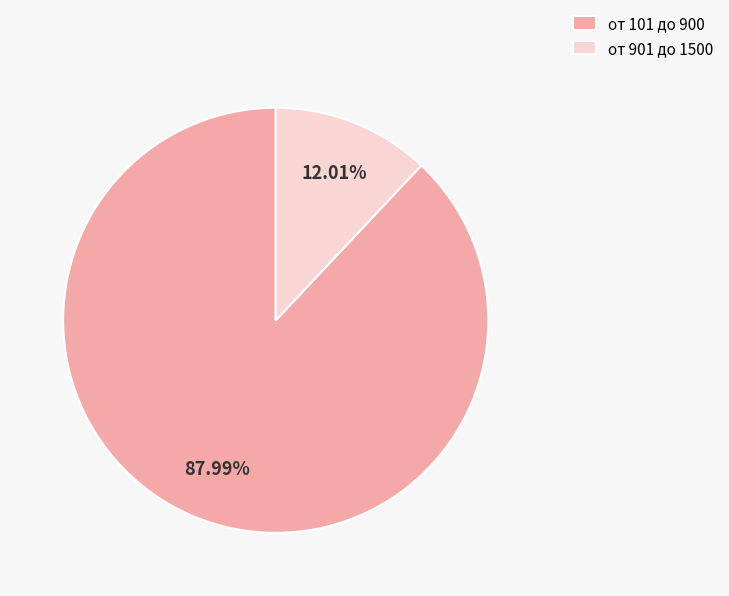

What is the ratio of the value at от 901 до 1500 to the value at от 101 до 900?

0.1